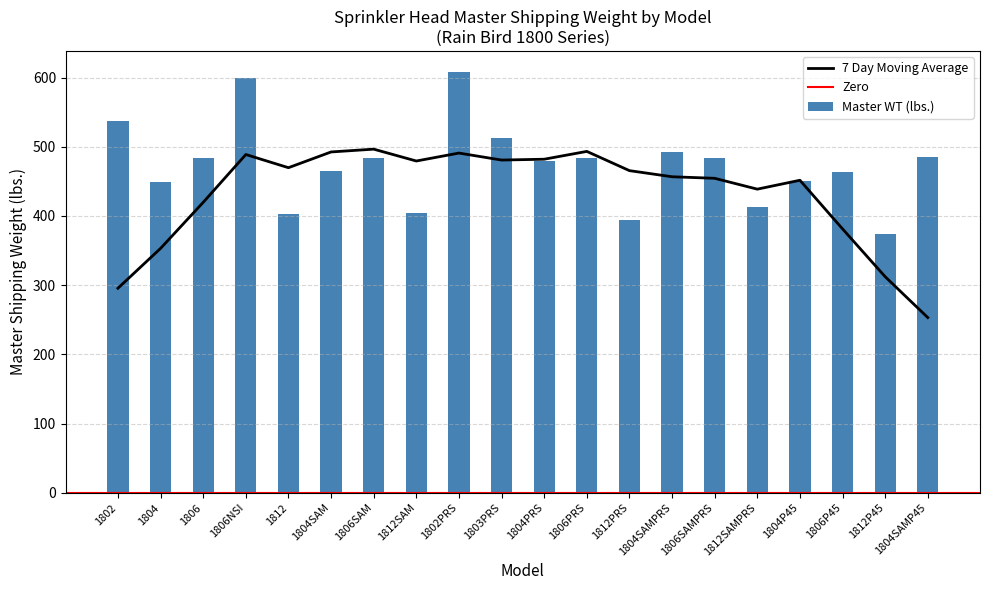

What is the lowest value of the 7 Day Moving Average series?

253.1